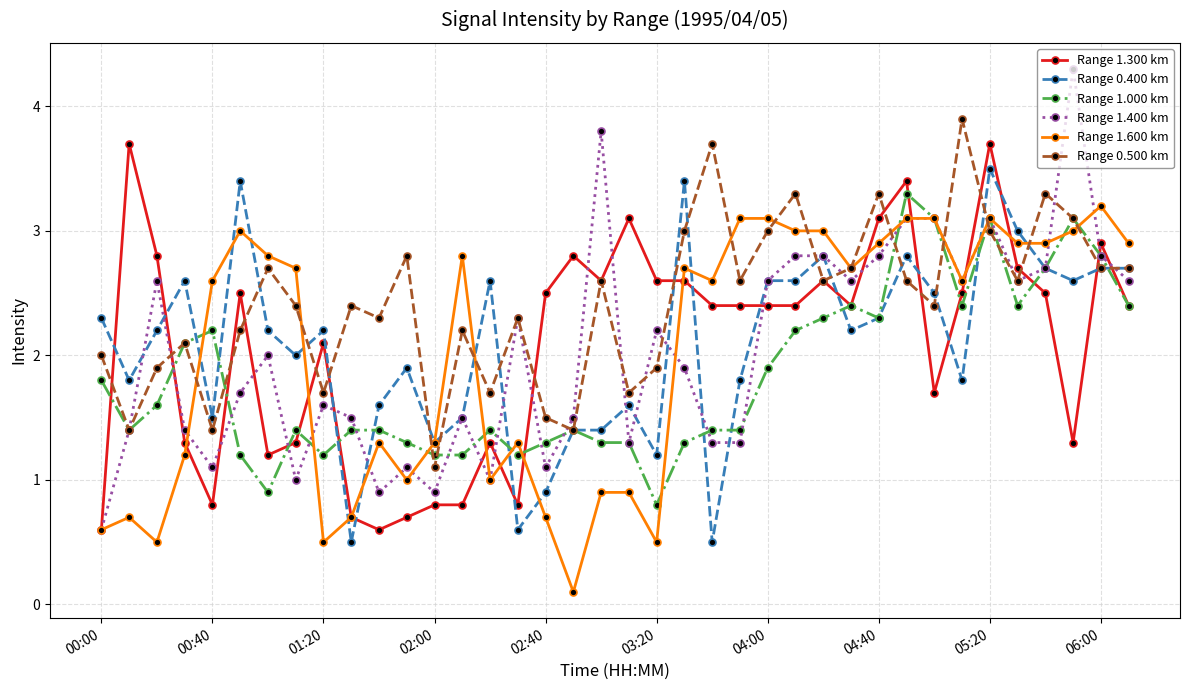

Which series has the largest total across all categories?

Range 0.500 km